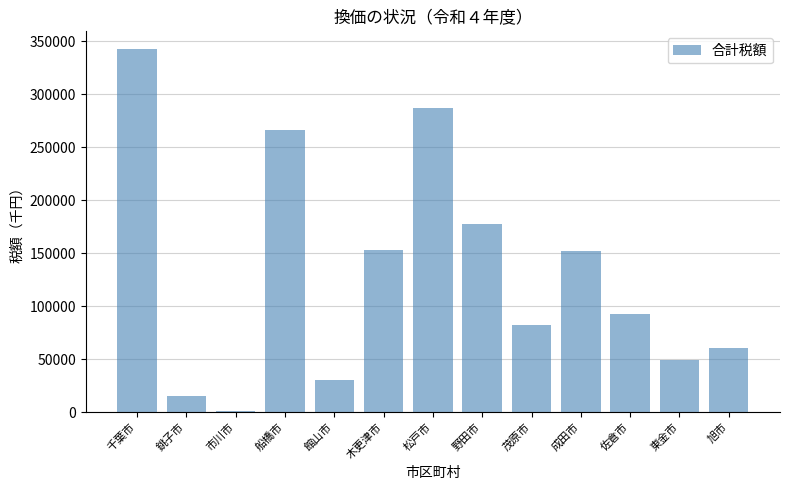

True or false: the data shows 151926 at 成田市.

True